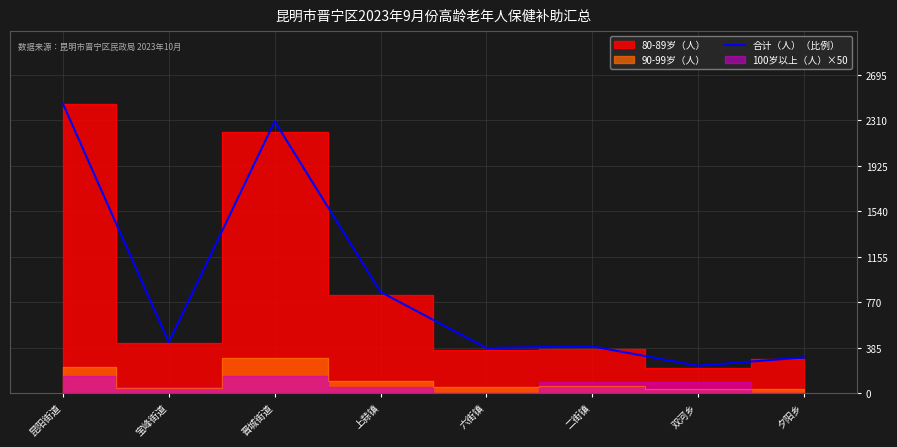

Reading right to left, extract all data points from this chart.

304.0	233.5	397.3	383.6	857.9	2301.7	432.1	2450.0